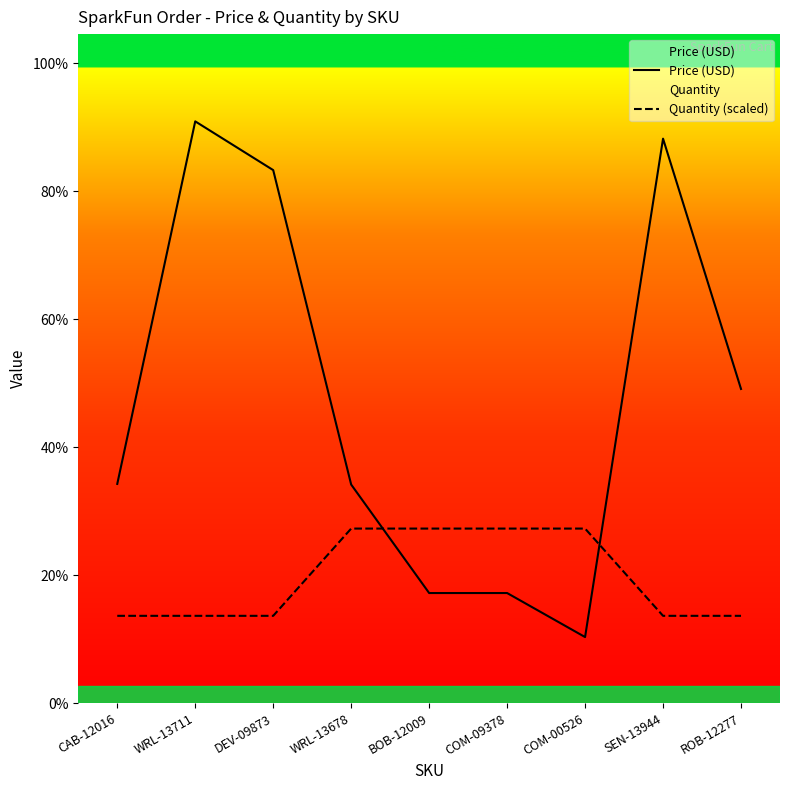

True or false: Quantity (scaled) has more than 2 points higher than both neighbors.

False